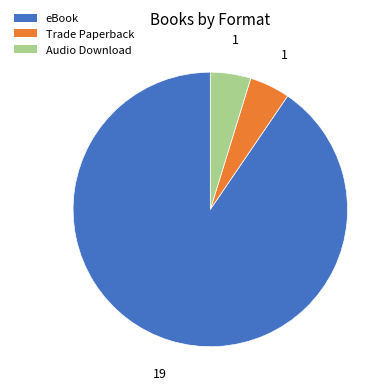

Which slice is the largest?

eBook